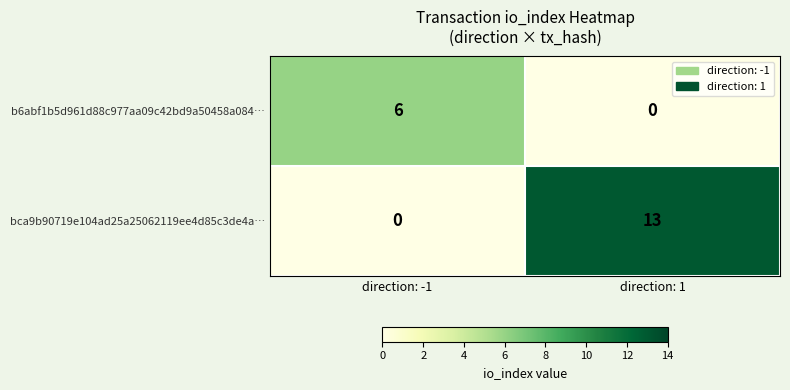

What is the difference between the highest and lowest values at direction: -1?

6